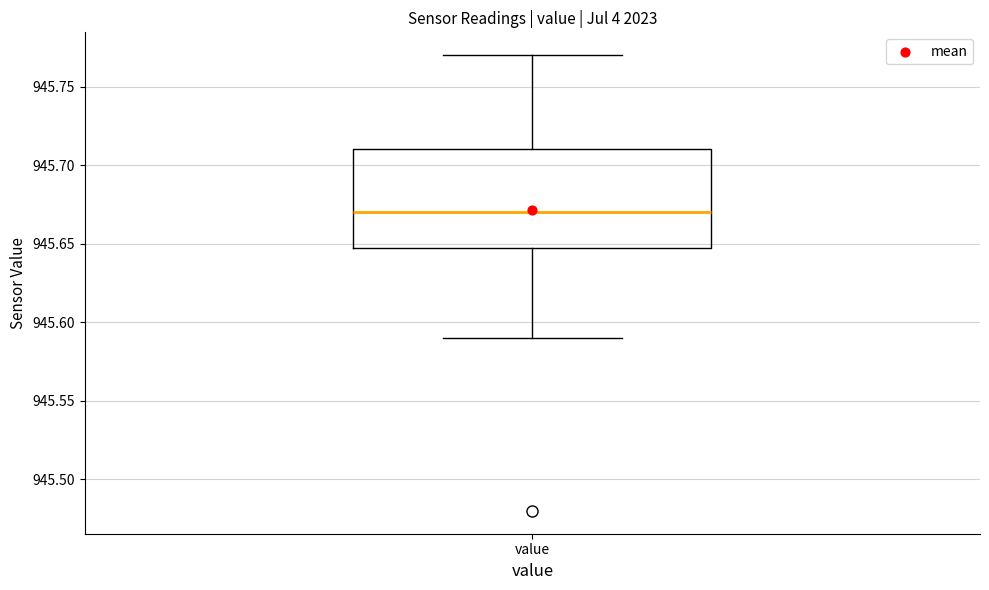

Where does the lower whisker of the box for value end on the y-axis? The values are not printed on the chart, so give them approximately, as read against the axis.

945.59